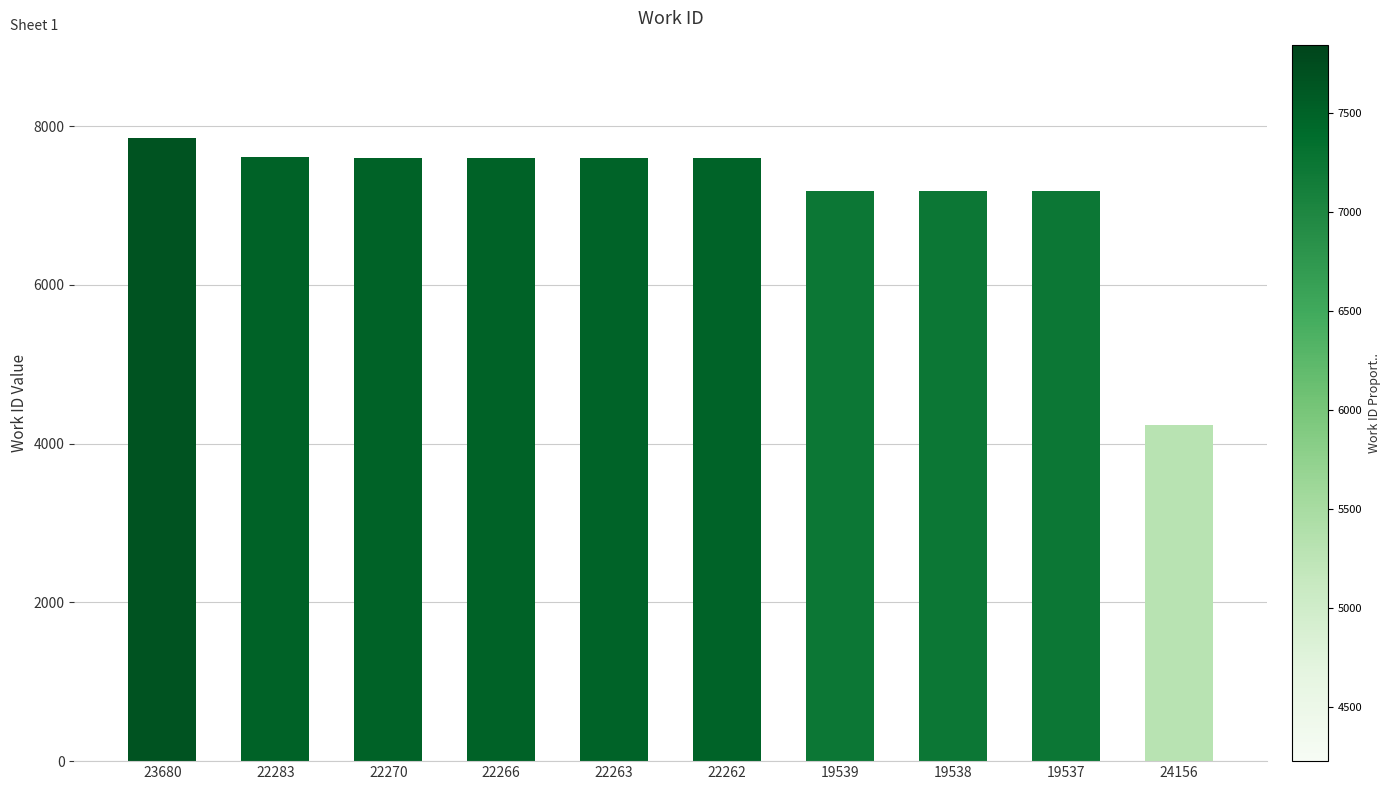

Does the chart contain stacked bars?

No